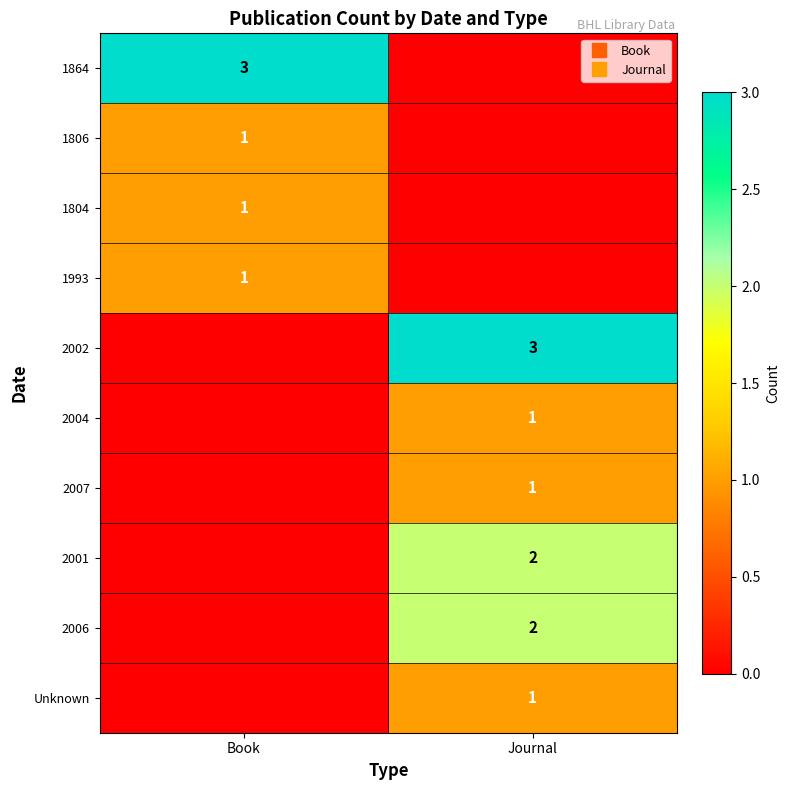

Is the value of Unknown at Journal greater than the value of 1804 at Journal?

Yes